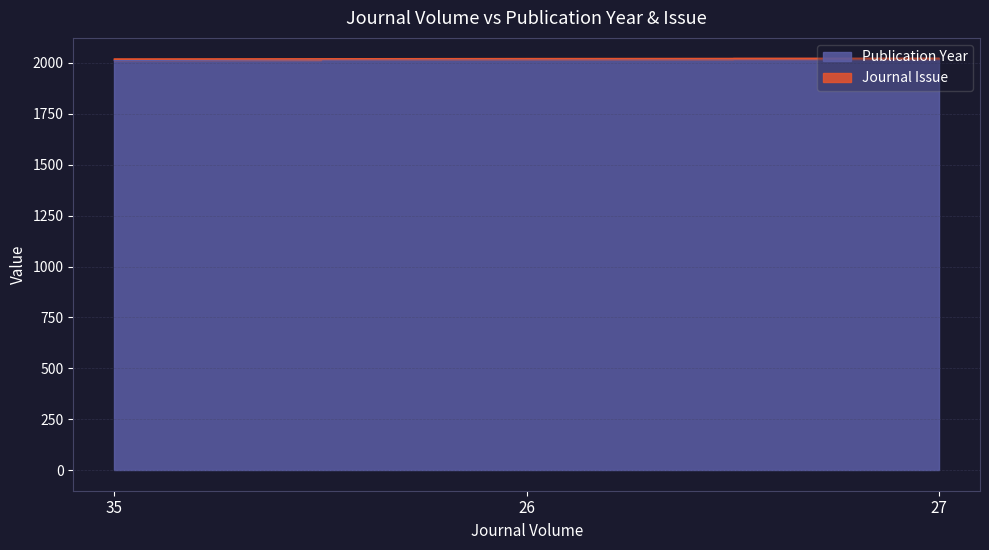

What position from the left is 26?

2